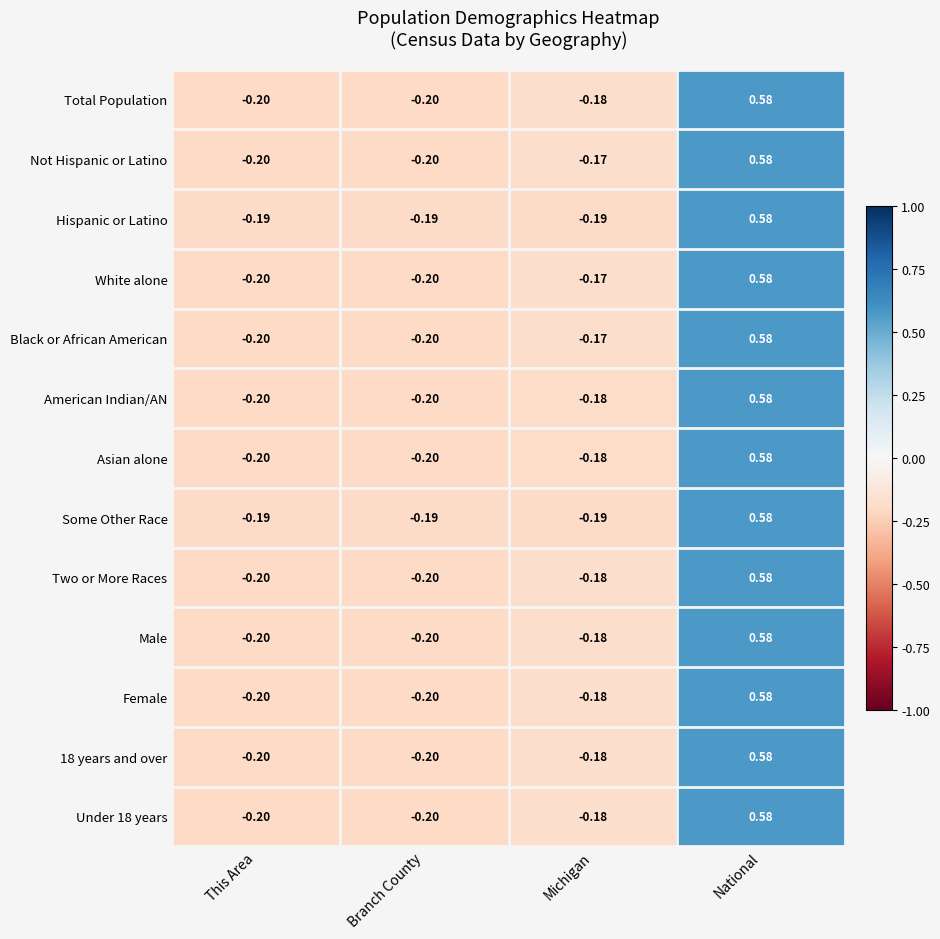

At which label does Two or More Races reach its peak?

National